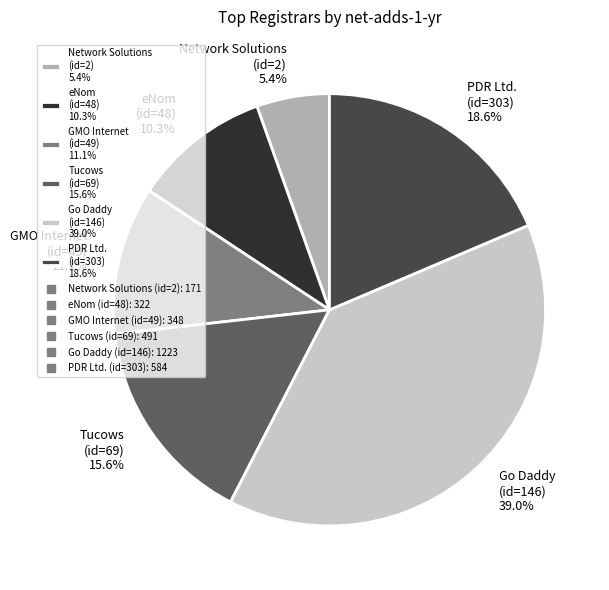

What portion of the pie excludes eNom (id=48) 10.3%?

89.7%